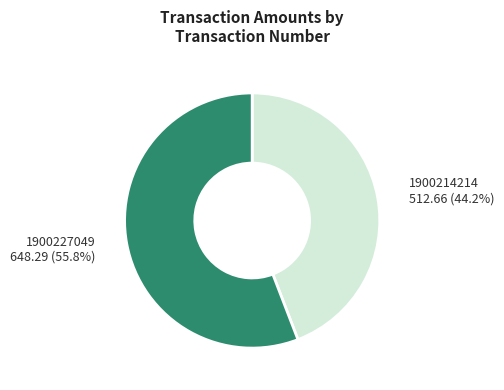

Which category accounts for the majority?

1900227049